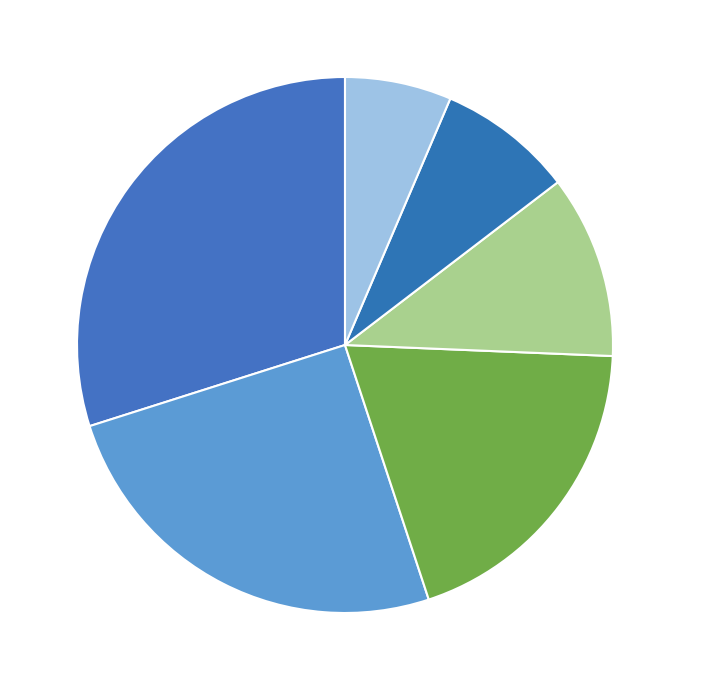

The 1979 slice represents 25% of the pie. True or false?

True